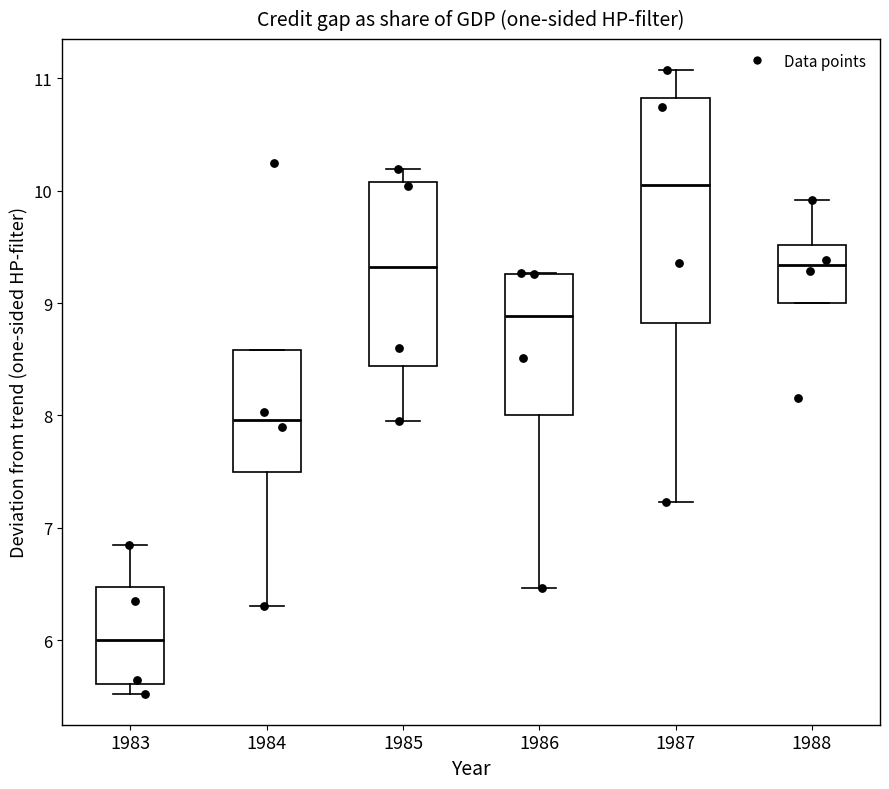

Where does the median line of the box at x = 1983 sit on the y-axis? The values are not printed on the chart, so give them approximately, as read against the axis.

6.0